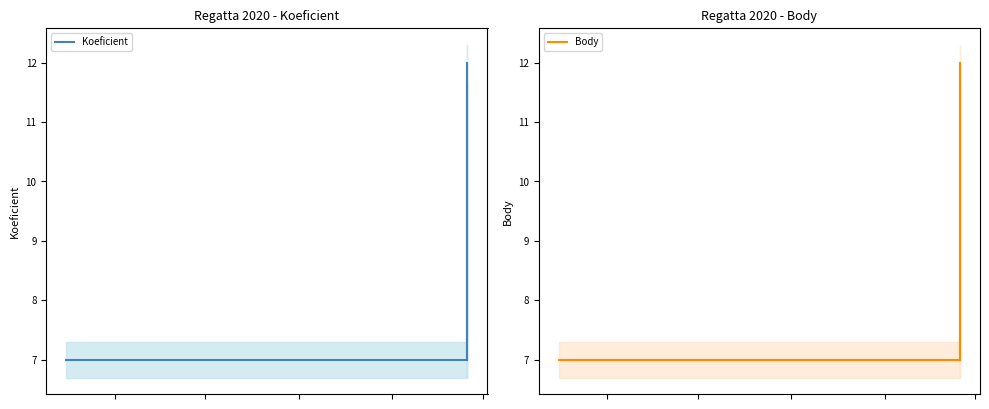

Count the Body values in the range 7 to 8.

10